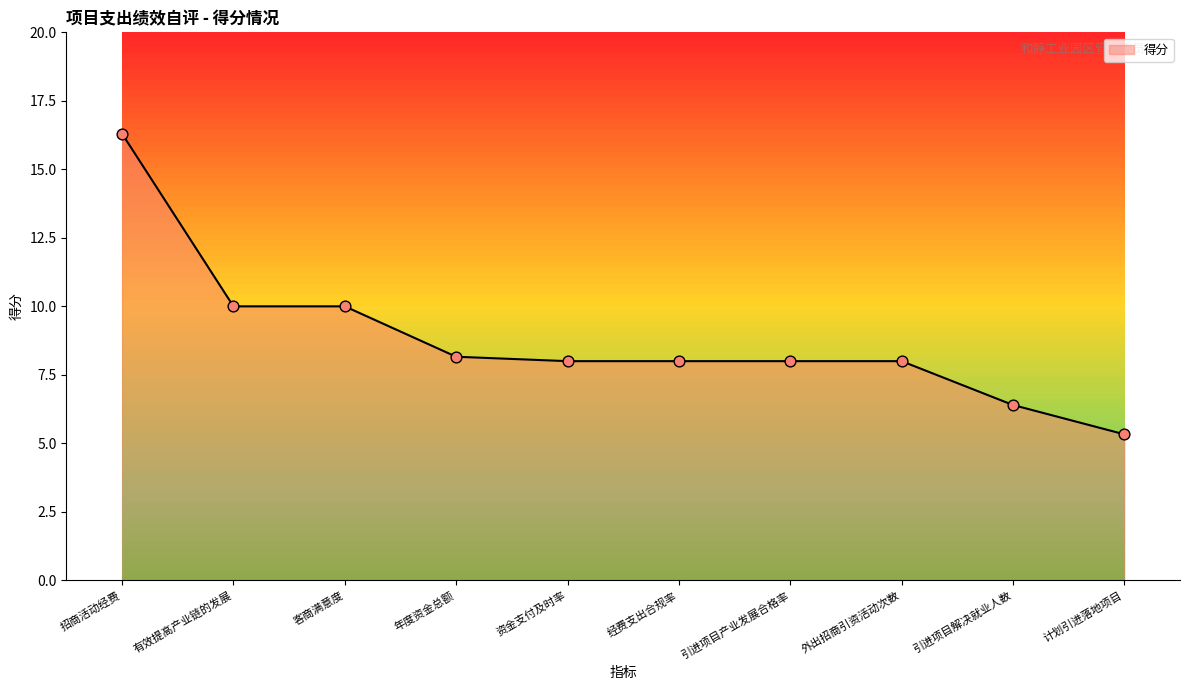

What is the change in value from 外出招商引资活动次数 to 引进项目解决就业人数?

-1.6